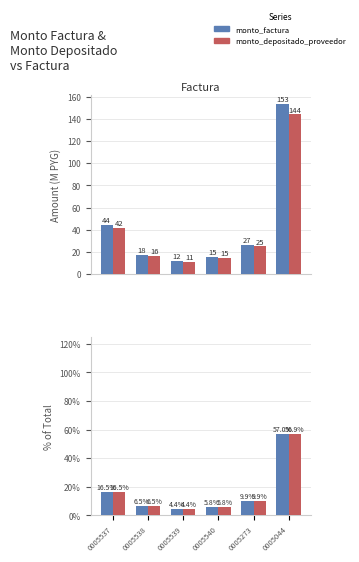

At which category is the sum across all series the highest?

0005044